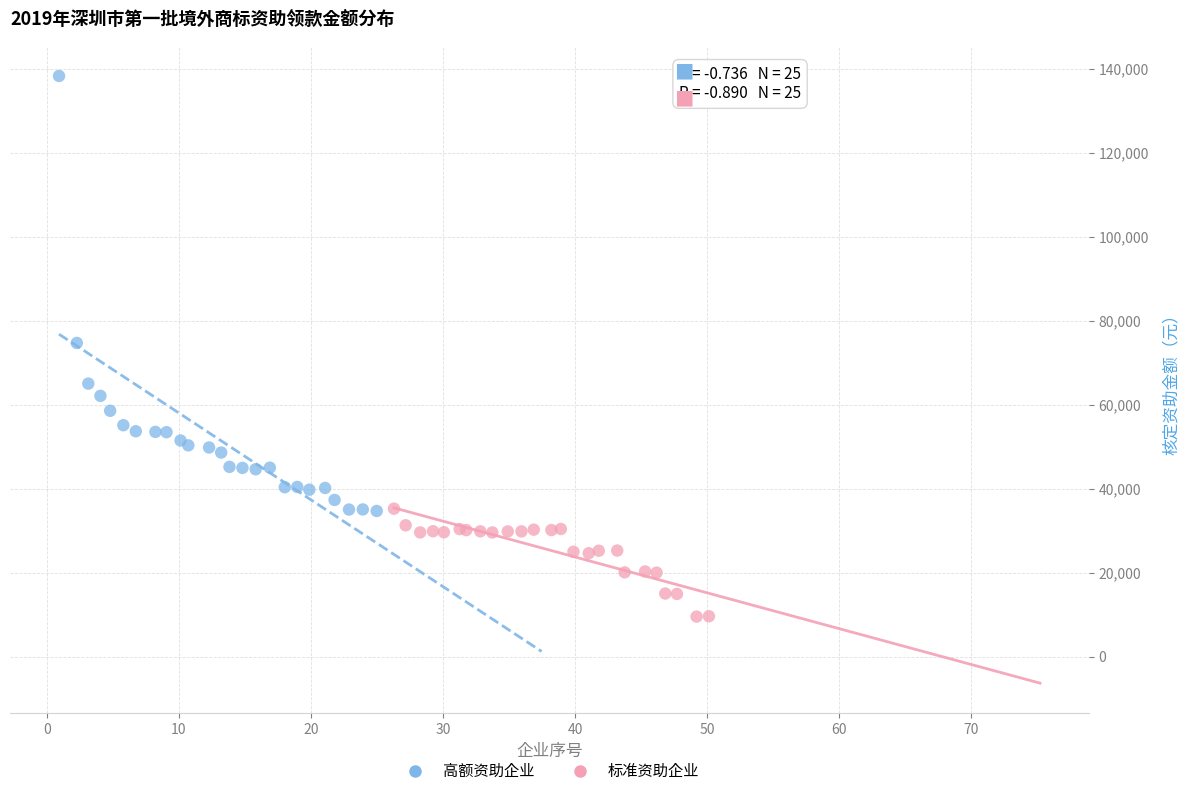

Which series contains the highest Y value?

高额资助企业